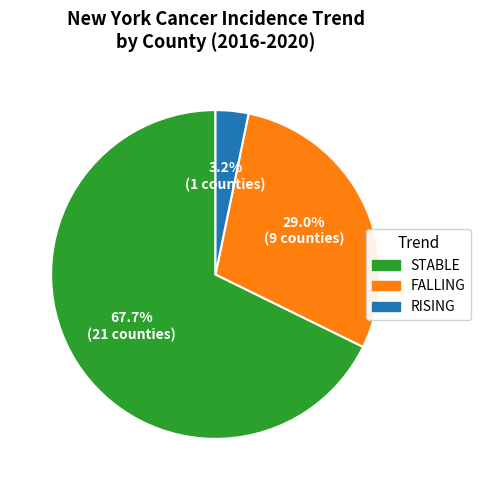

Is there any slice that represents more than half of the pie?

Yes